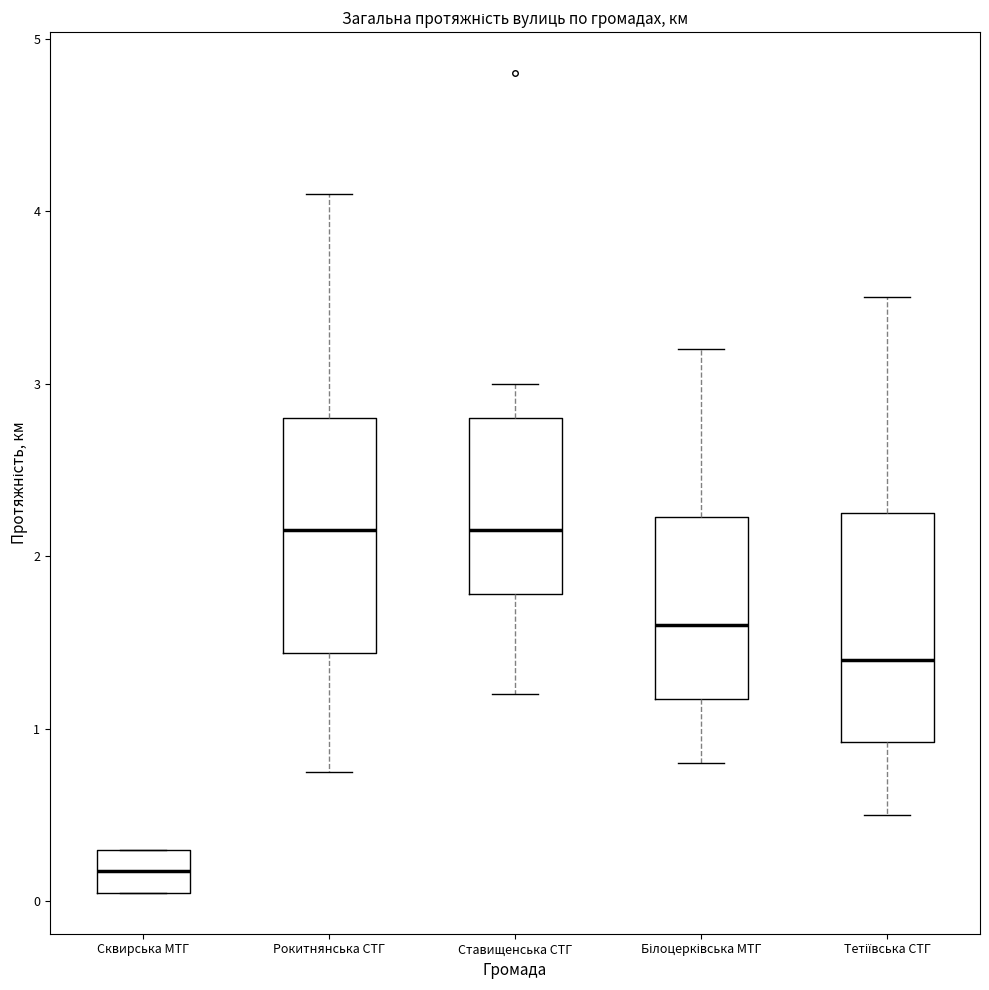

Reading left to right, transcribe this box plot: for each box, give where its median line is, the range the box spans, and where its two whiskers end, as read against the y-axis. The values are not printed on the chart, so give them approximately, as read against the axis.

Сквирська МТГ: median 0.2, box 0.1 to 0.3, whiskers 0.1 to 0.3
Рокитнянська СТГ: median 2.2, box 1.4 to 2.8, whiskers 0.8 to 4.1
Ставищенська СТГ: median 2.2, box 1.8 to 2.8, whiskers 1.2 to 3.0
Білоцерківська МТГ: median 1.6, box 1.2 to 2.2, whiskers 0.8 to 3.2
Тетіївська СТГ: median 1.4, box 0.9 to 2.3, whiskers 0.5 to 3.5